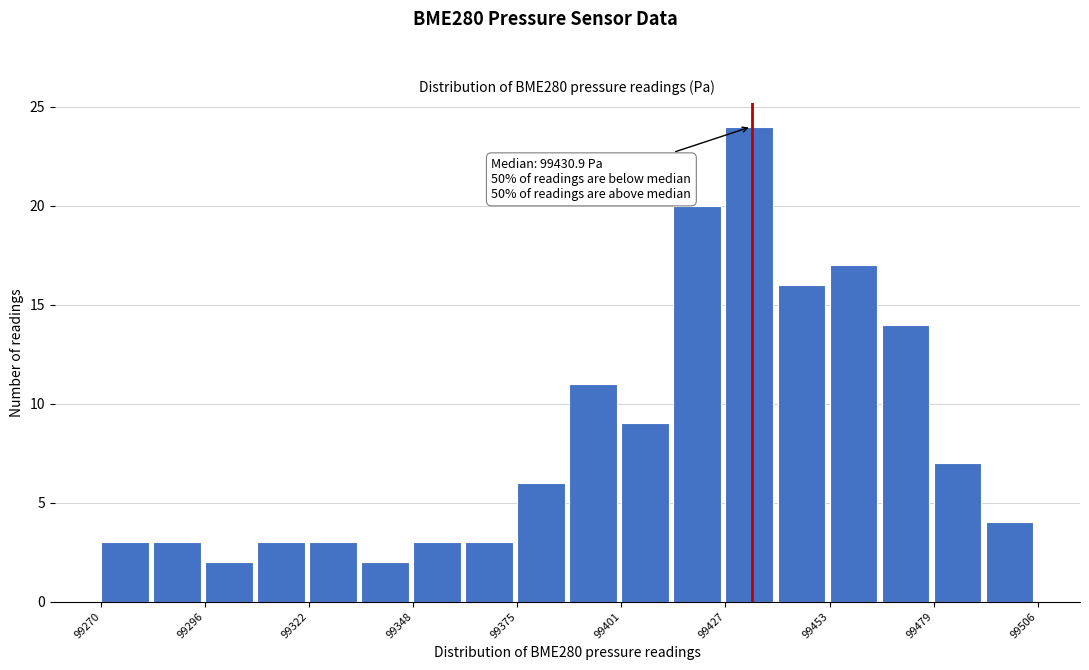

Read against the x-axis, roughly where is the centre of the tallest bar?

99435